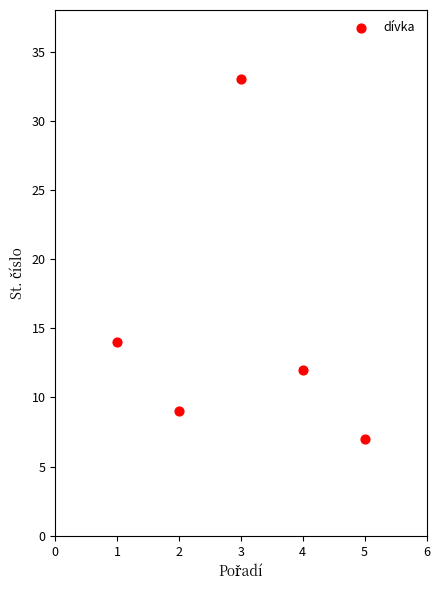

What Y value in the scatter plot is closest to 20?

14